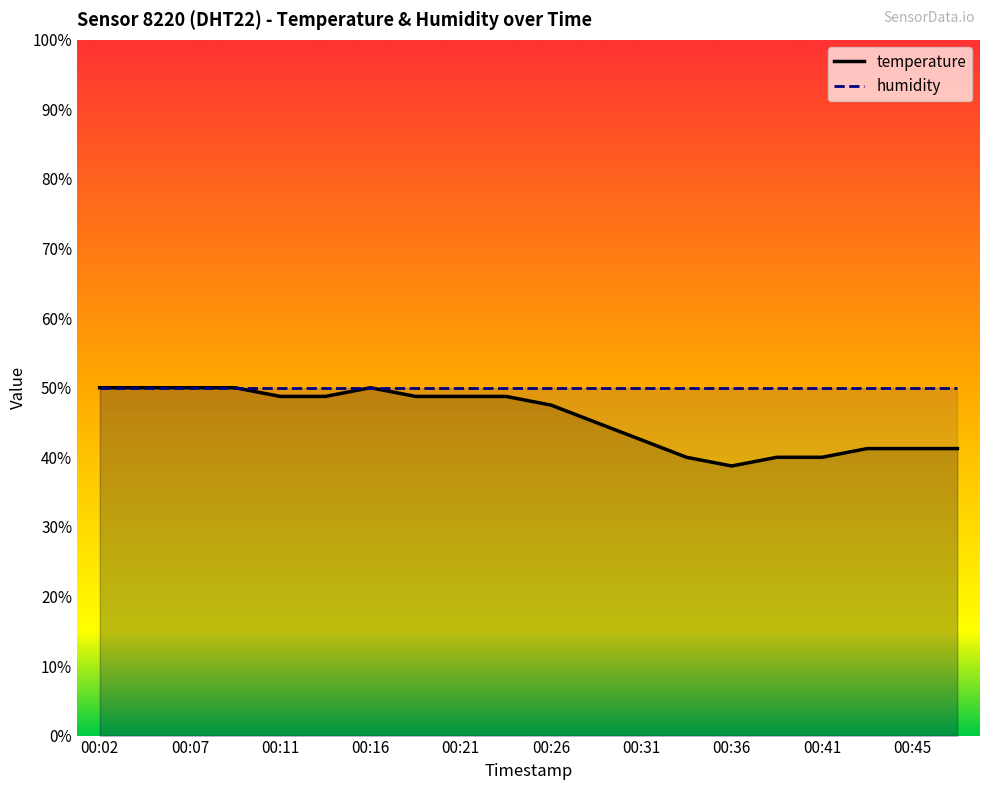

Reading left to right, extract all data points from this chart.

50.0	50.0	50.0	50.0	48.7	48.7	50.0	48.7	48.7	48.7	47.5	45.0	42.5	40.0	38.8	40.0	40.0	41.3	41.3	41.3